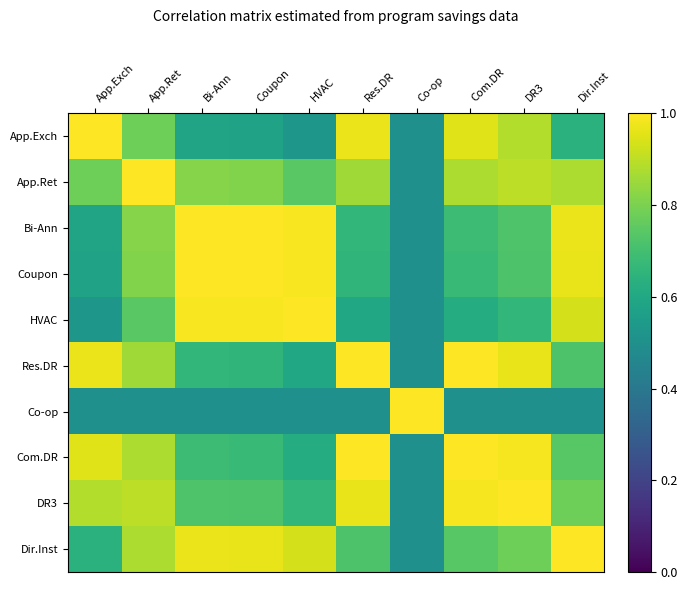

Which has a higher value, App.Ret or Bi-Ann?

App.Ret